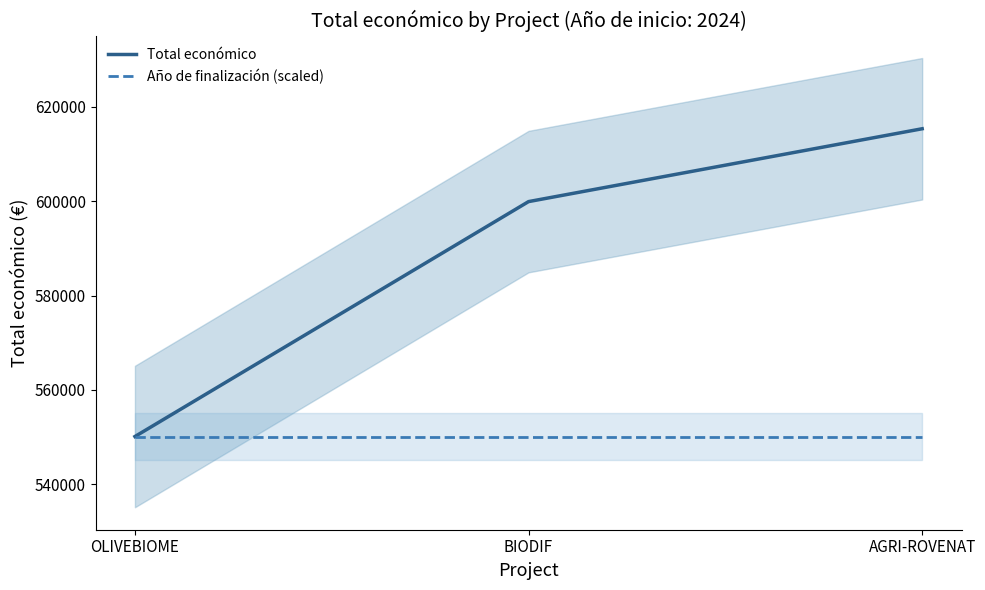

What is the total value across all series at AGRI-ROVENAT?

1165486